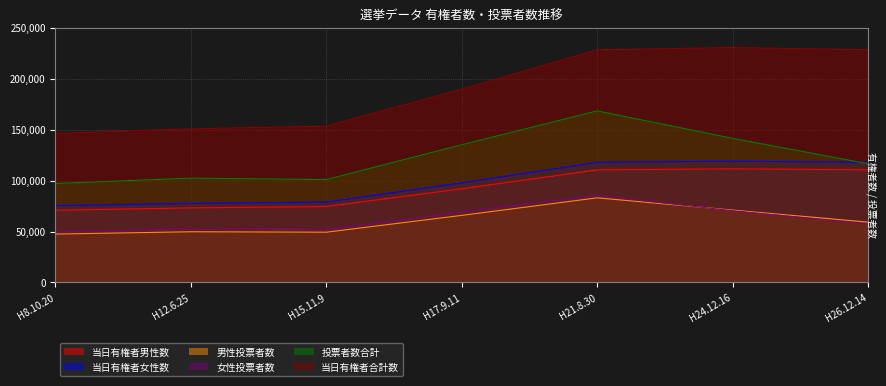

True or false: 女性投票者数 and 当日有権者男性数 cross at least once.

False